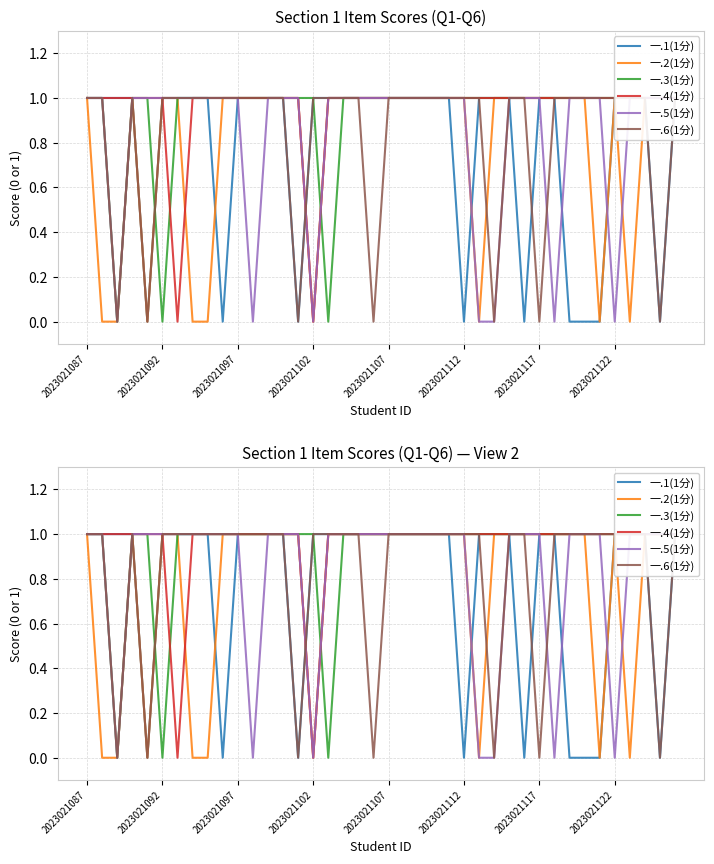

How many times do 一.2(1分) and 一.6(1分) cross each other?

2